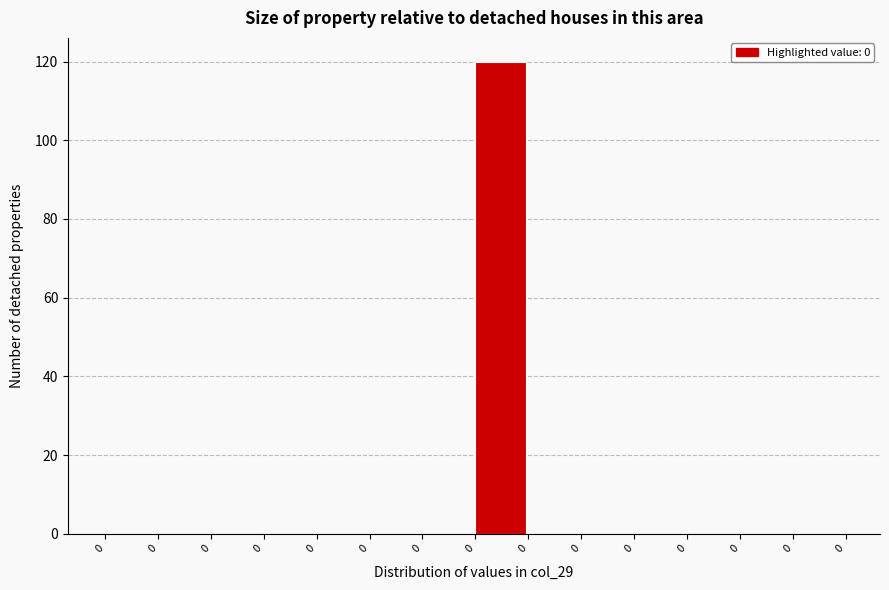

Count the number of categories in the chart.

14